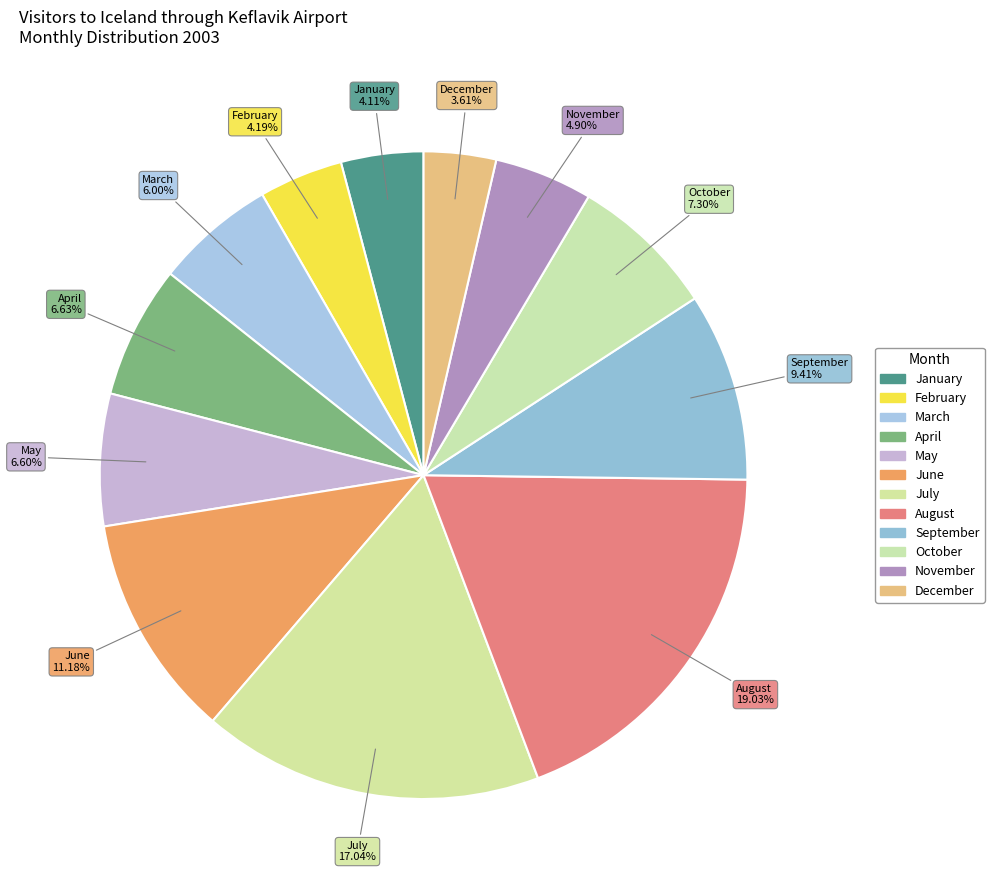

Count the number of slices in the pie.

12